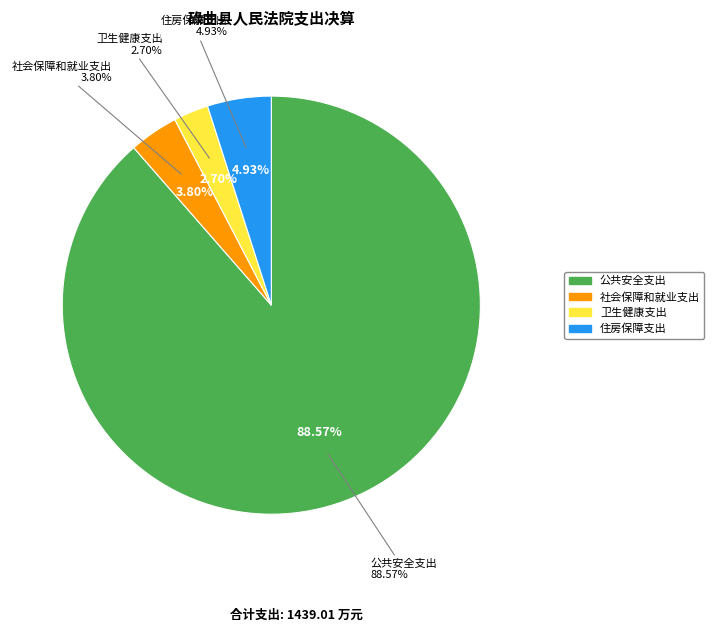

Which slice is the smallest?

卫生健康支出